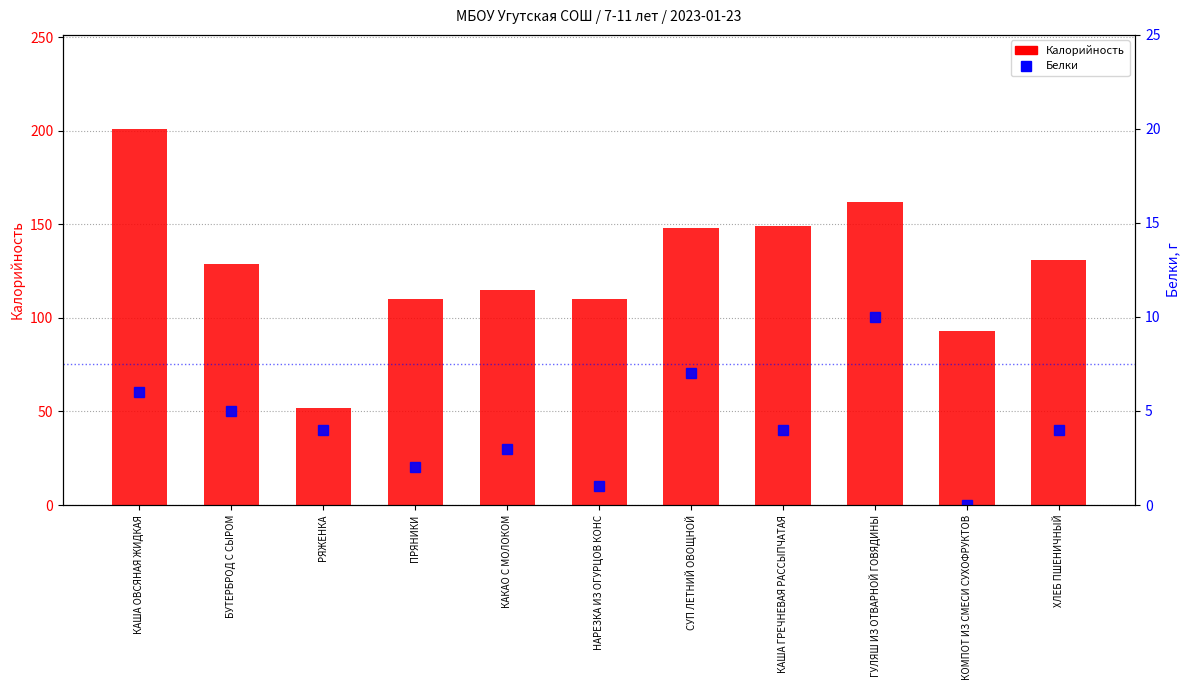

Which series has the largest total across all categories?

Калорийность